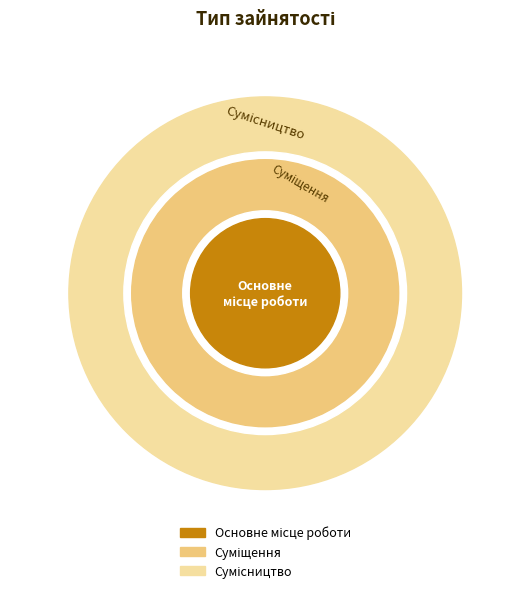

Is there a majority slice in this chart?

No